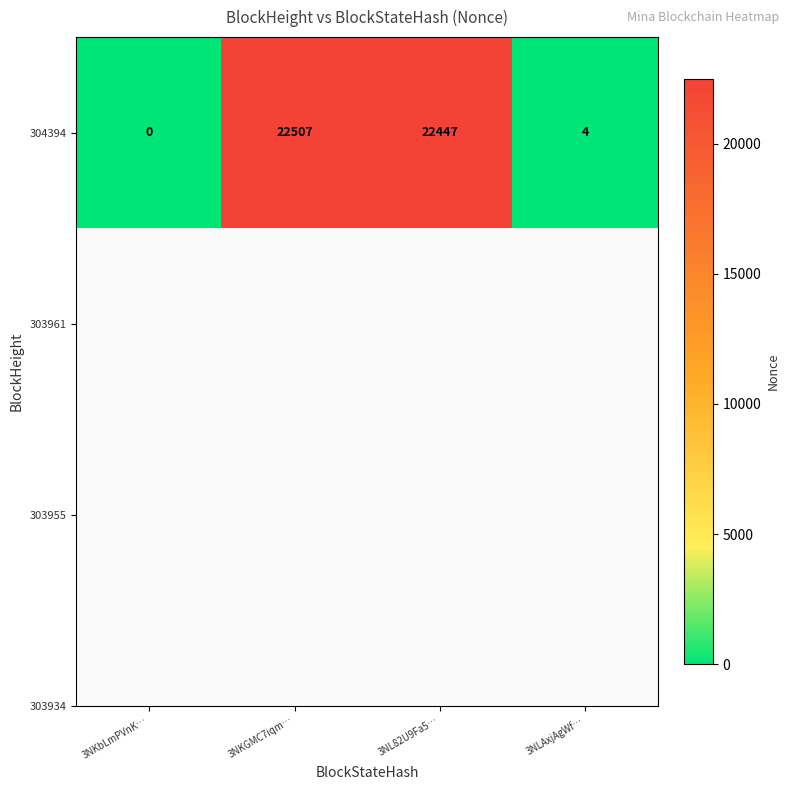

What is the change in value from 3NKGMC7iqm… to 3NL82U9Fa5…?

-60